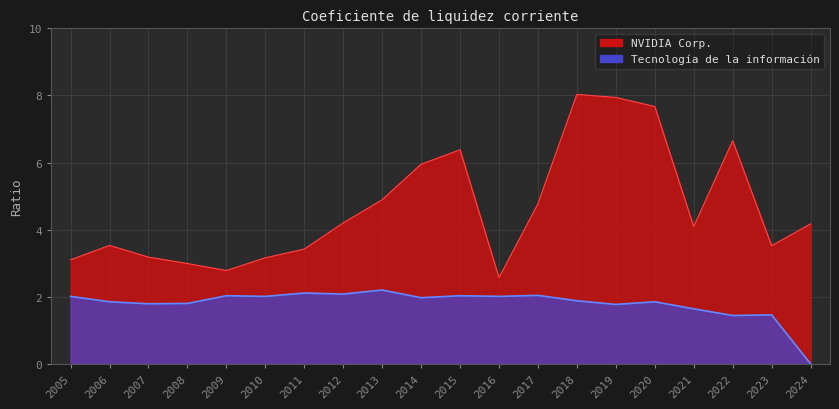

How many distinct data groups are displayed?

2